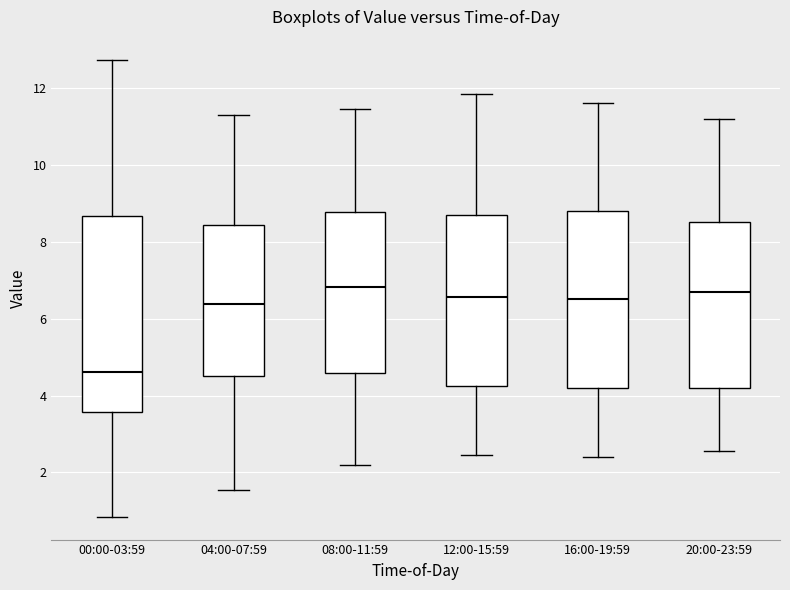

Reading left to right, transcribe this box plot: for each box, give where its median line is, the range the box spans, and where its two whiskers end, as read against the y-axis. The values are not printed on the chart, so give them approximately, as read against the axis.

00:00-03:59: median 4.6, box 3.6 to 8.6, whiskers 0.8 to 12.8
04:00-07:59: median 6.4, box 4.6 to 8.4, whiskers 1.6 to 11.4
08:00-11:59: median 6.8, box 4.6 to 8.8, whiskers 2.2 to 11.4
12:00-15:59: median 6.6, box 4.2 to 8.6, whiskers 2.4 to 11.8
16:00-19:59: median 6.6, box 4.2 to 8.8, whiskers 2.4 to 11.6
20:00-23:59: median 6.8, box 4.2 to 8.6, whiskers 2.6 to 11.2